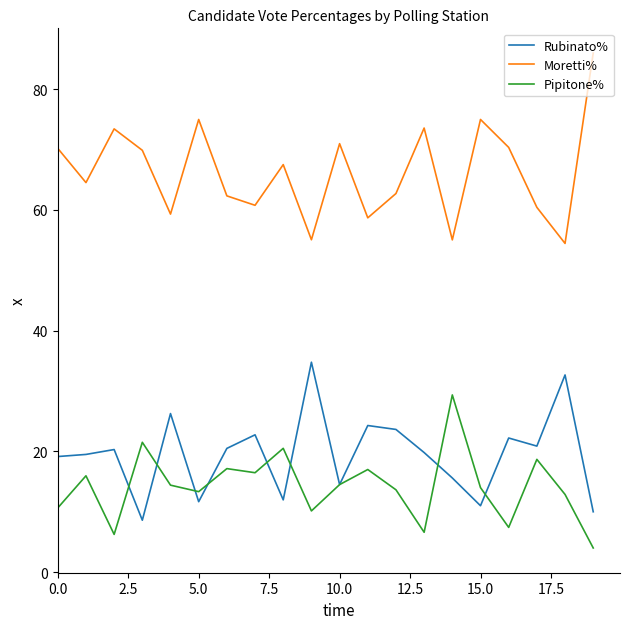

True or false: Moretti% and Pipitone% cross at least once.

False